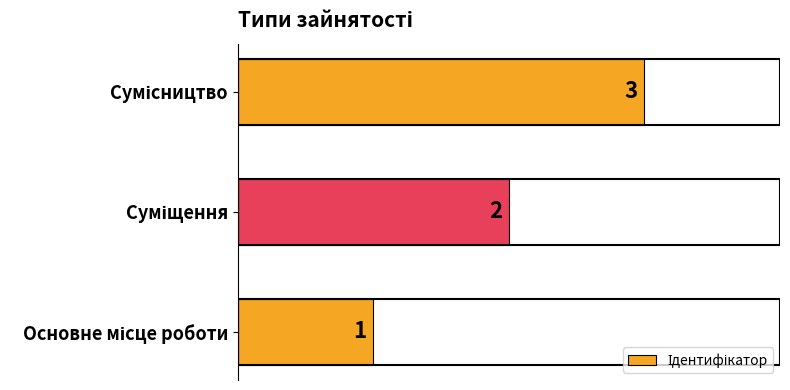

Count the values in the range 1 to 3.

3